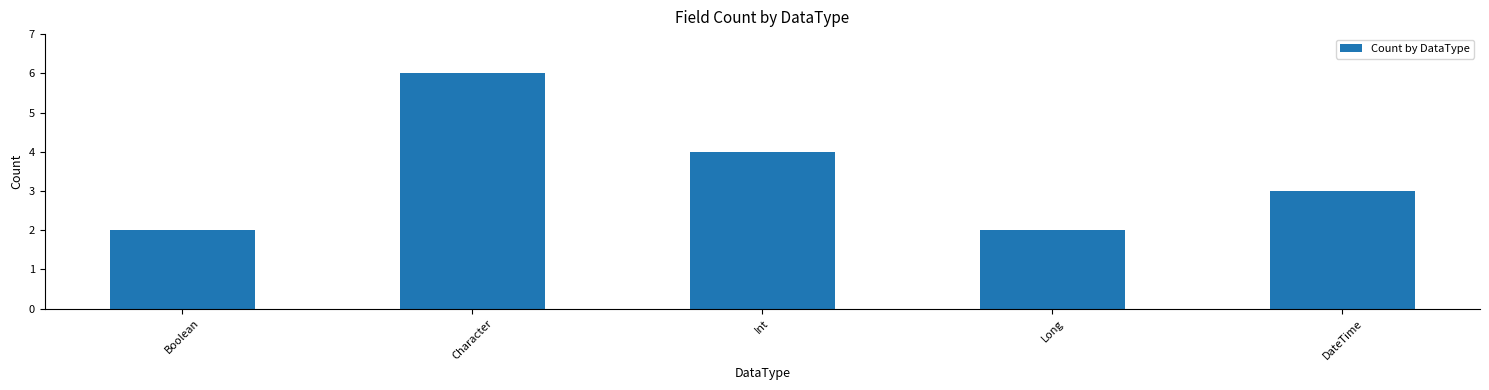

Approximately how many times larger is the value at Character compared to Boolean?

3.0